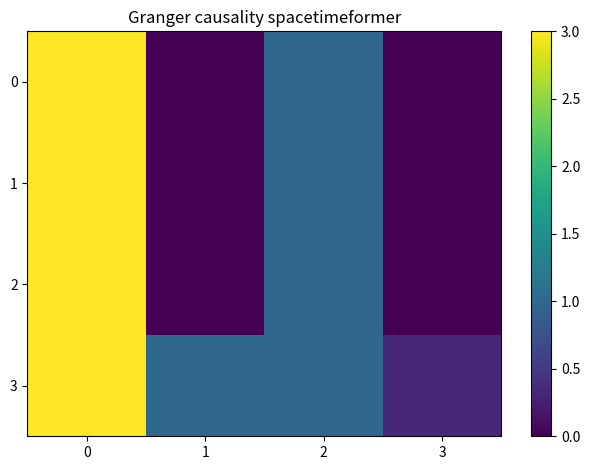

Which series has the largest range (max minus min)?

row_0